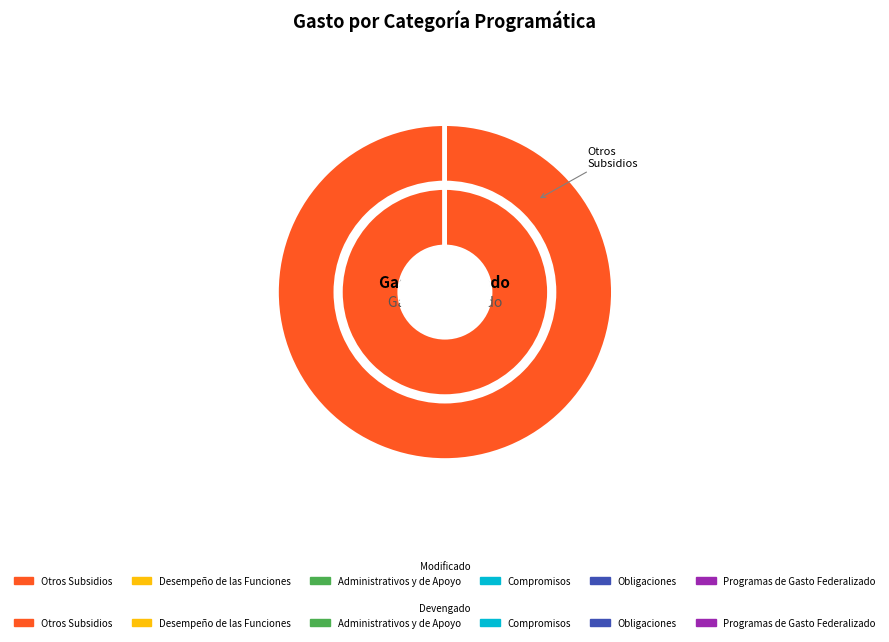

Which has a higher value, Programas de Gasto Federalizado or Compromisos?

Programas de Gasto Federalizado